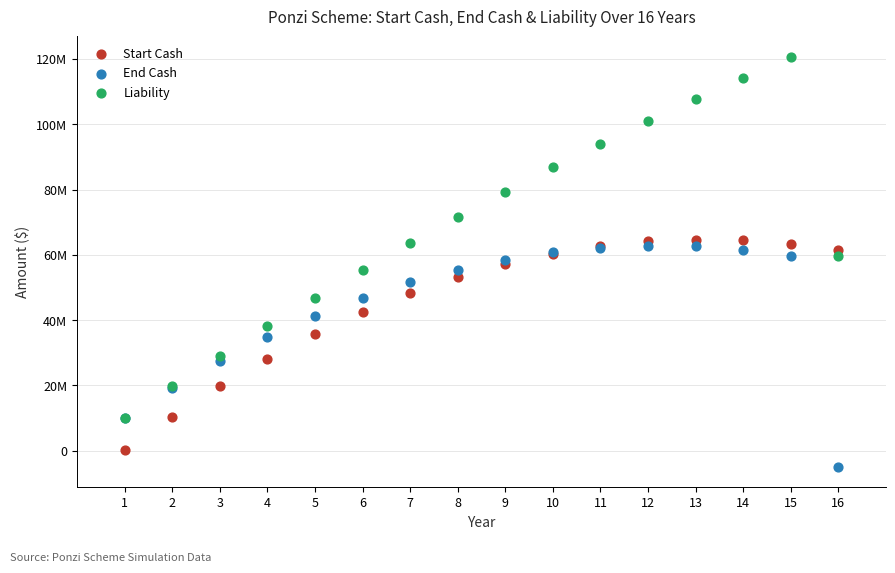

What are all the series names shown in the legend?

Start Cash, End Cash, Liability